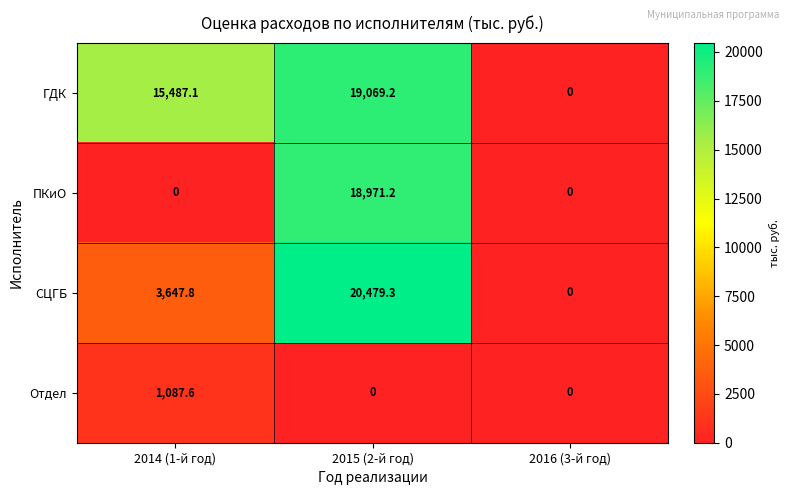

Count the number of categories in the chart.

3